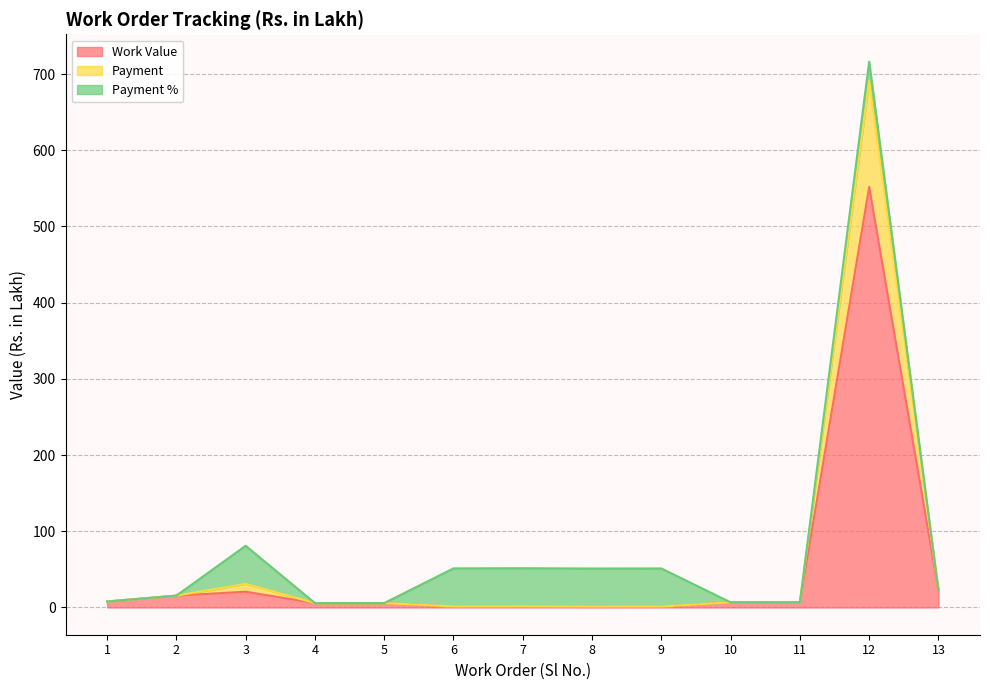

What is the maximum value for Work Value?

551.8